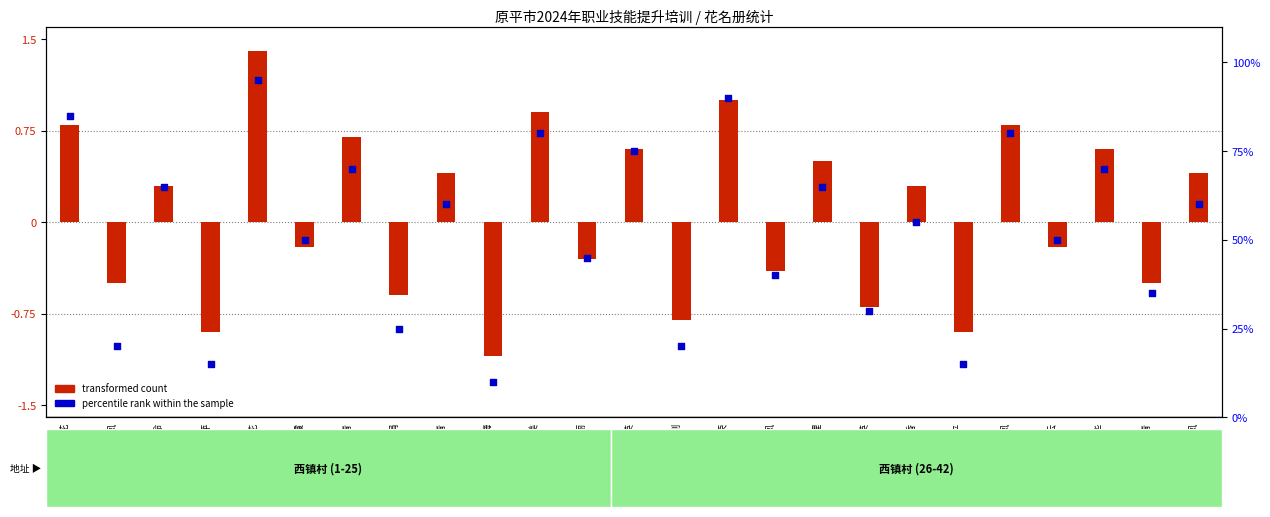

Which series has the largest total across all categories?

percentile rank within the sample